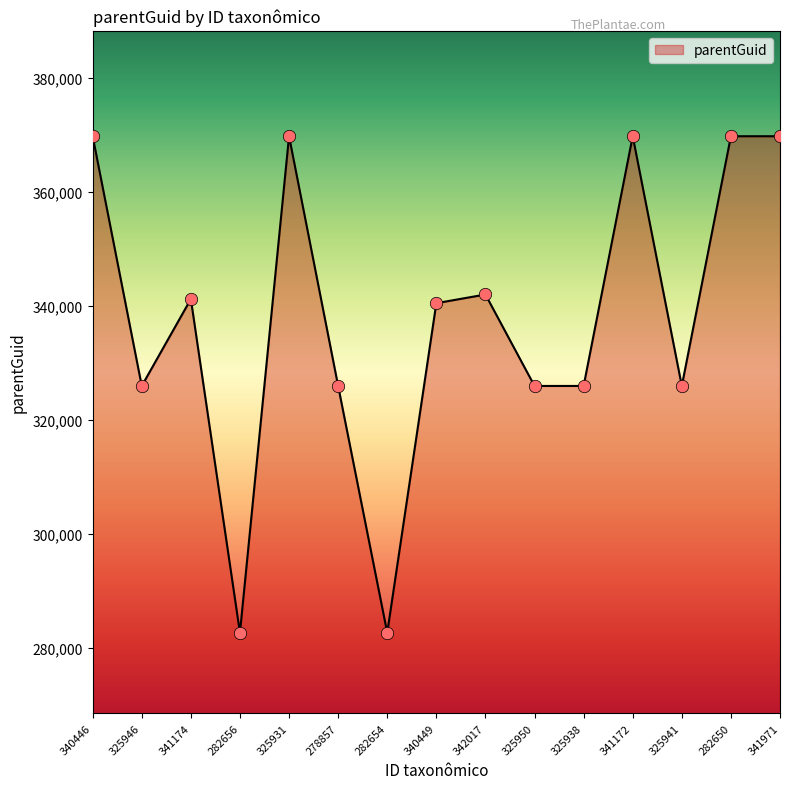

Approximately how many times larger is the value at 282650 compared to 341174?

1.1